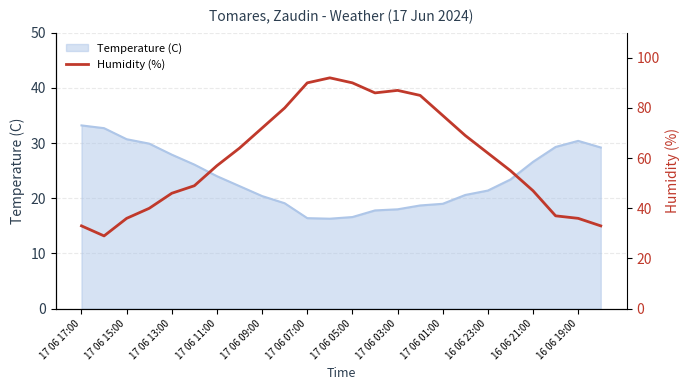

Reading left to right, what are all the values shown in this chart?

33	29	36	40	46	49	57	64	72	80	90	92	90	86	87	85	77	69	62	55	47	37	36	33